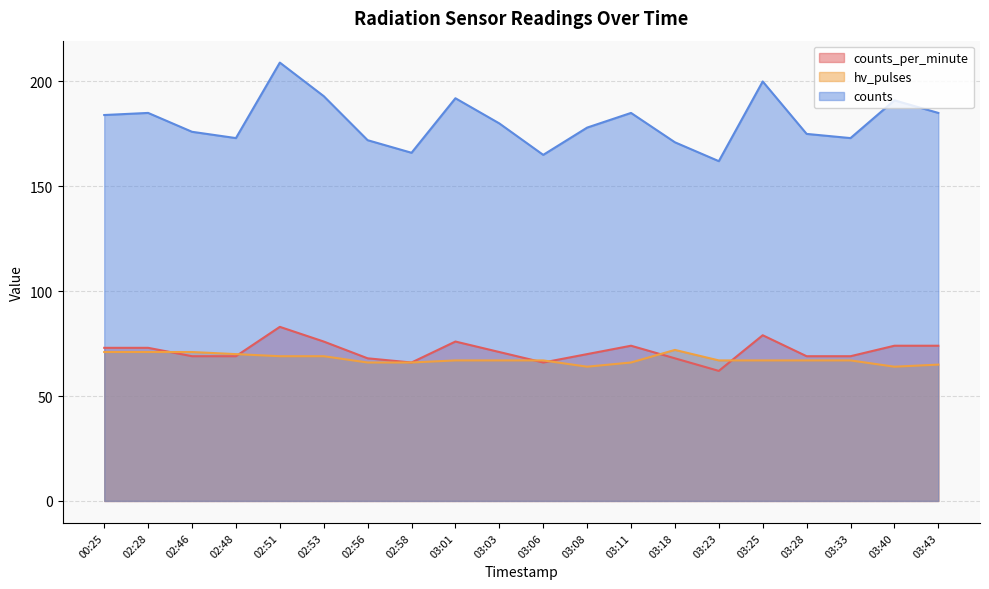

What is the spread (max minus min) of values at 02:48?

104